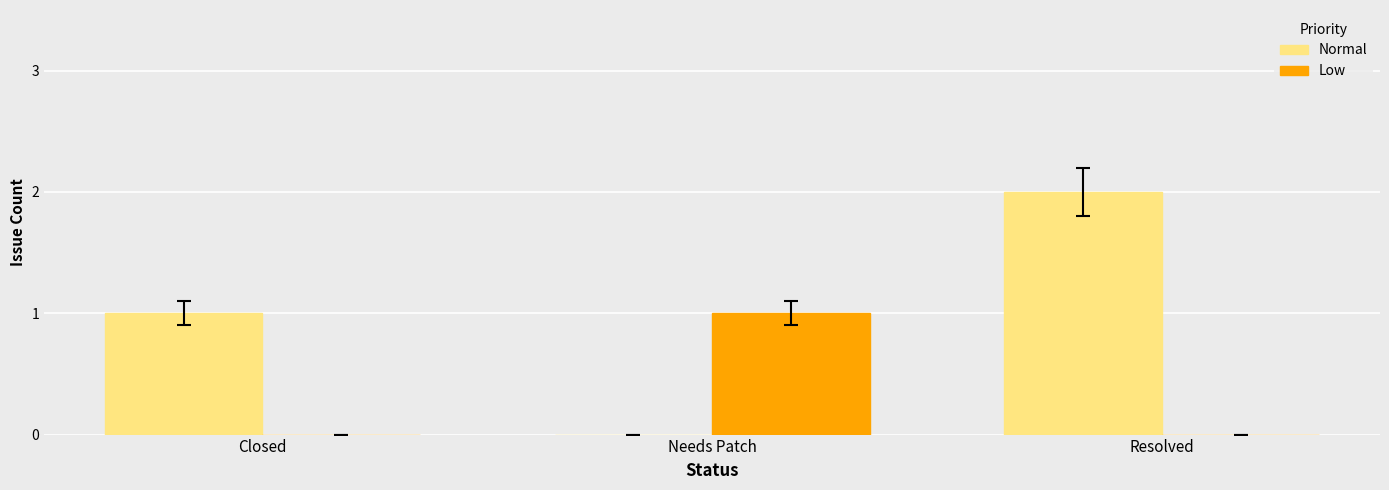

What are all the series names shown in the legend?

Normal, Low